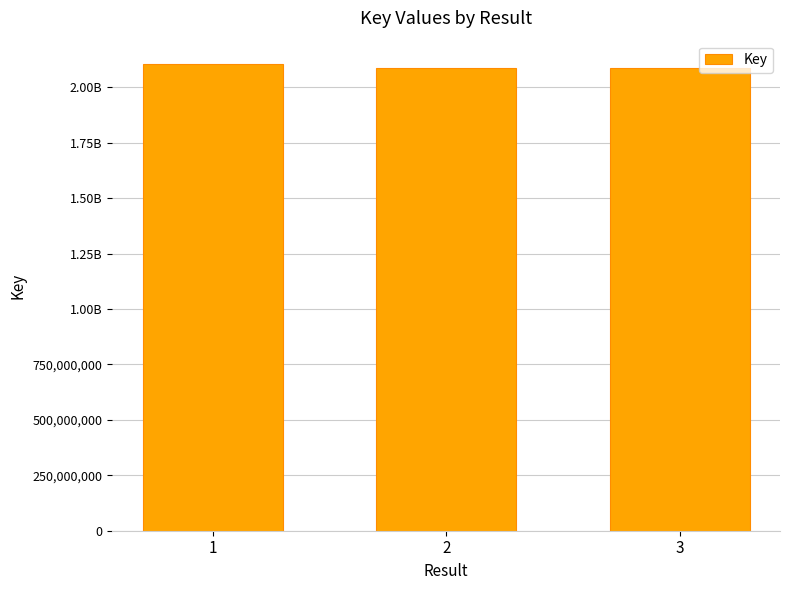

Does the chart contain any negative values?

No